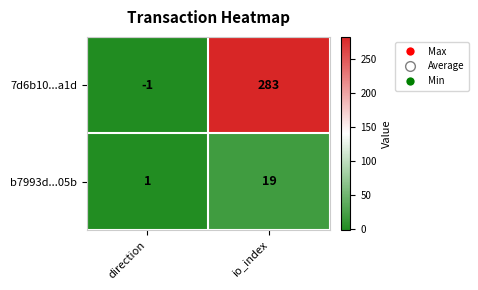

What value does the b7993d...05b series have at io_index?

19